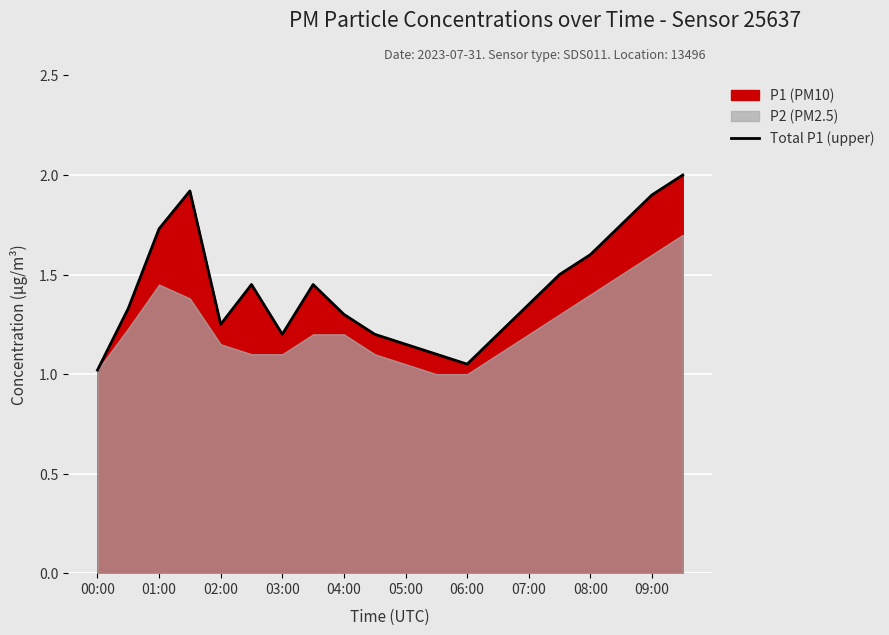

The Total P1 (upper) series shows 1.6 at 08:00. True or false?

True